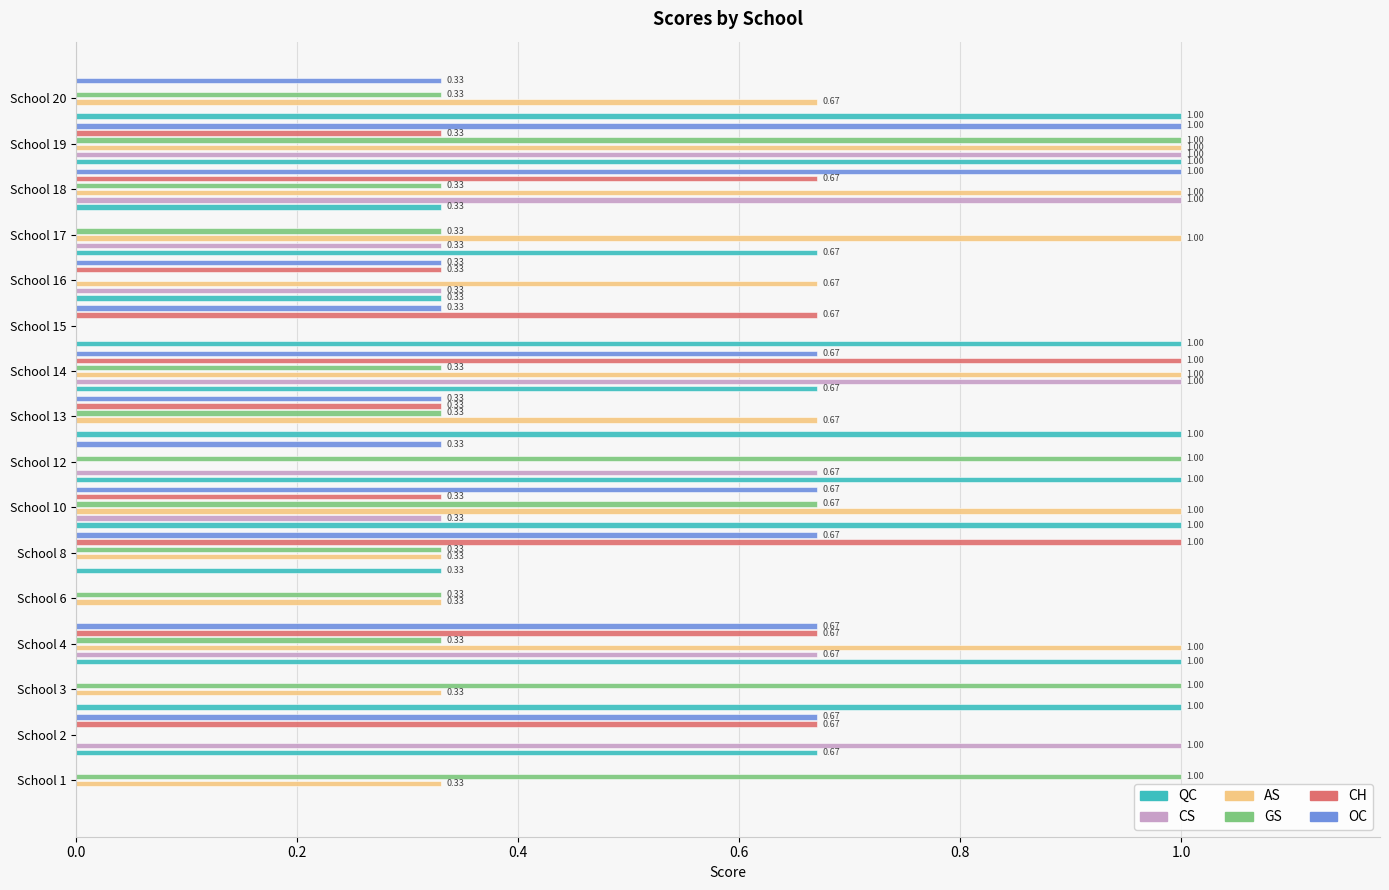

What is the sum of all AS values?

9.3